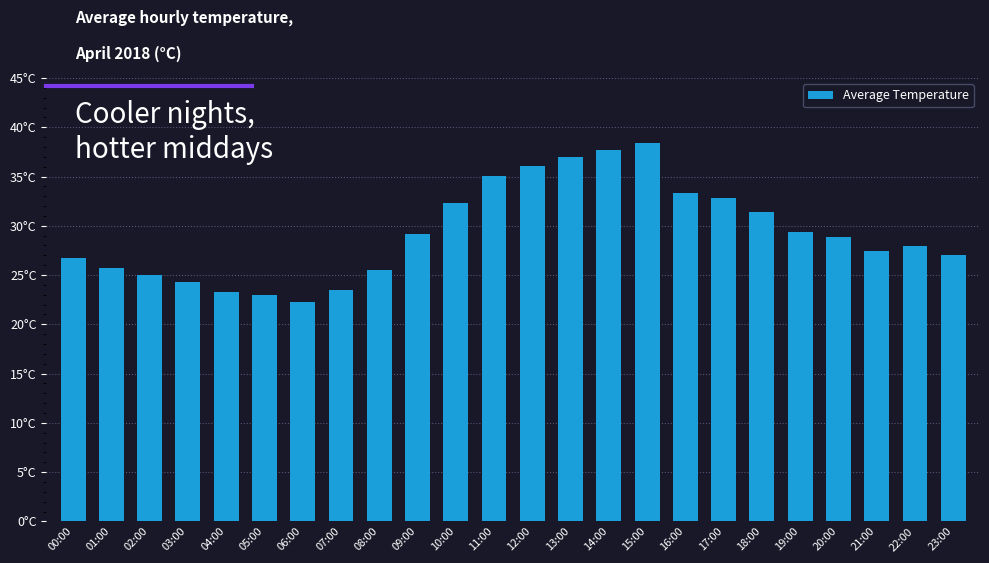

What is the minimum value shown in the chart?

22.3